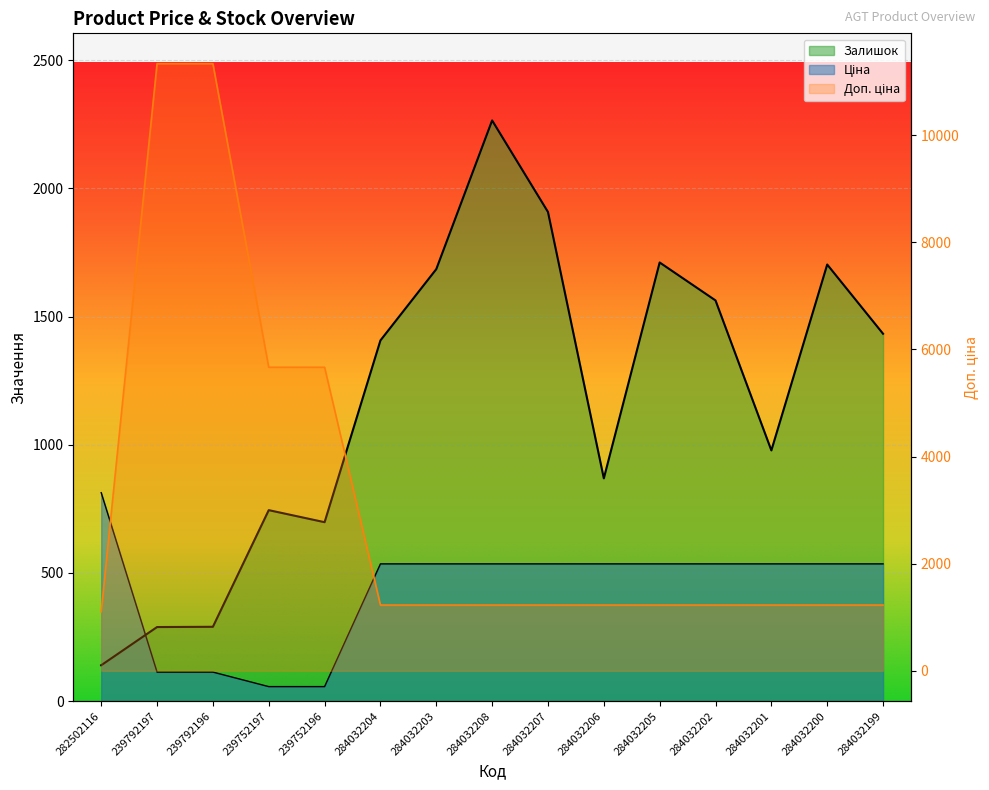

True or false: Доп. ціна has more than 0 points higher than both neighbors.

False